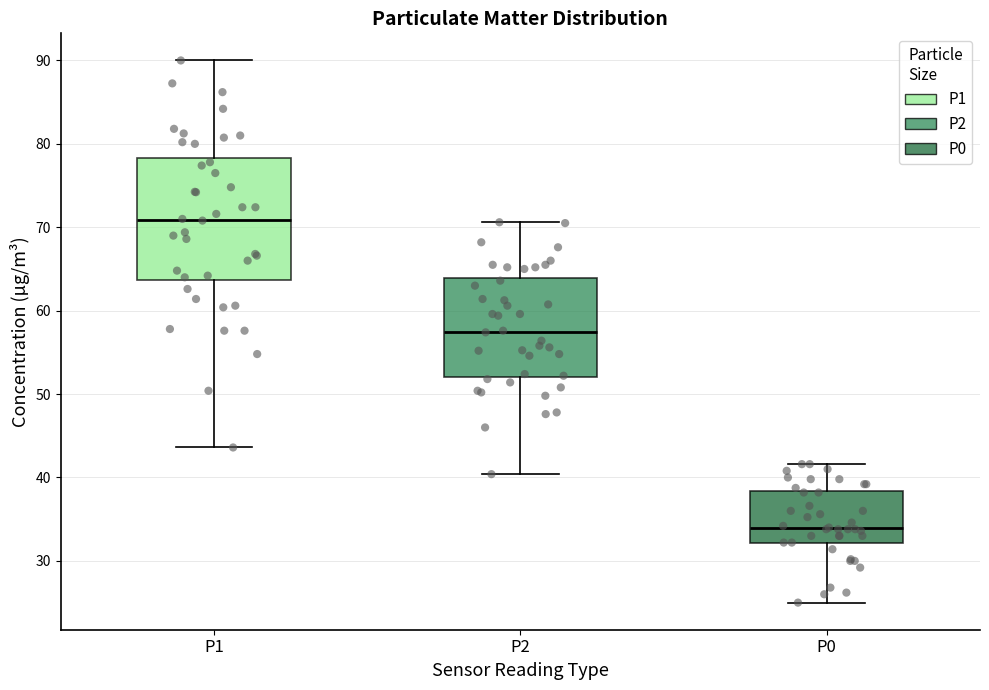

Which box has the lowest median line?

P0